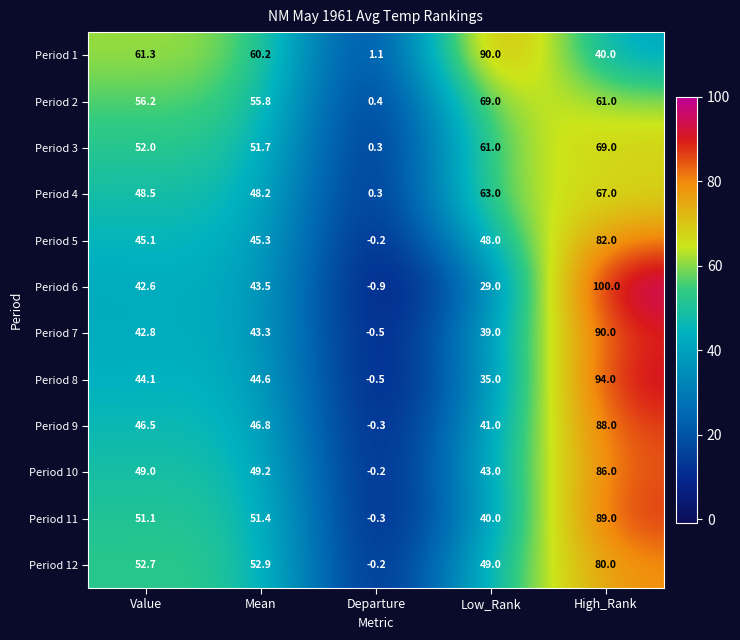

Which category has the highest value across all series?

High_Rank